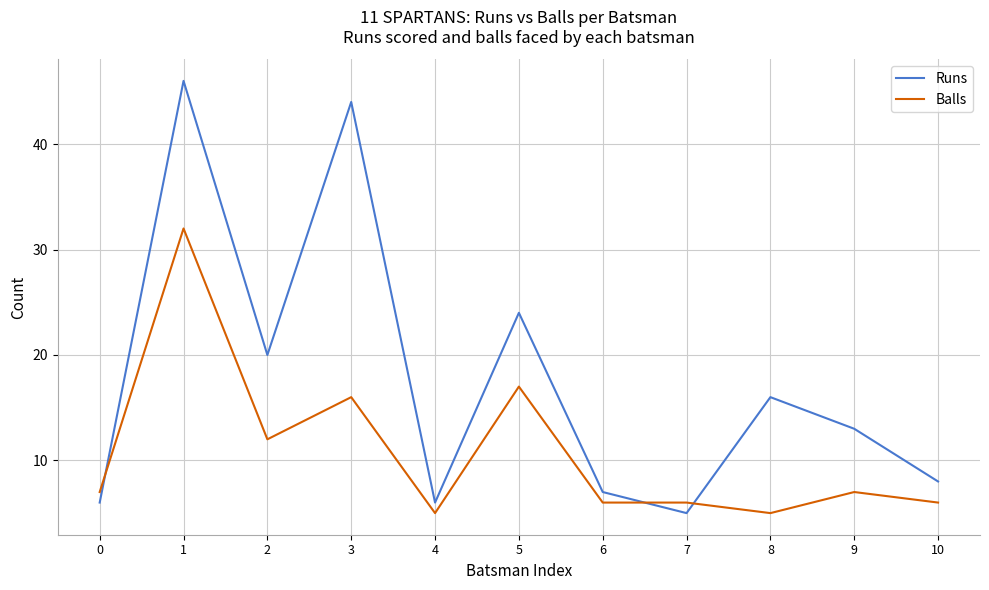

At which label does Runs first exceed 13?

1